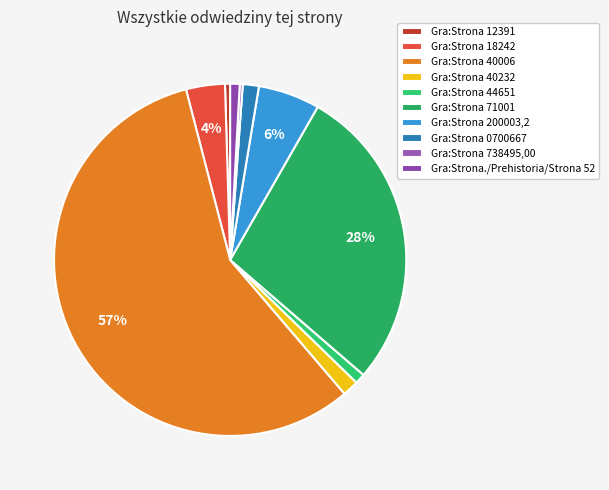

To the nearest percent, what is the difference between the Gra:Strona 738495,00 and Gra:Strona 200003,2 slice percentages?

5%